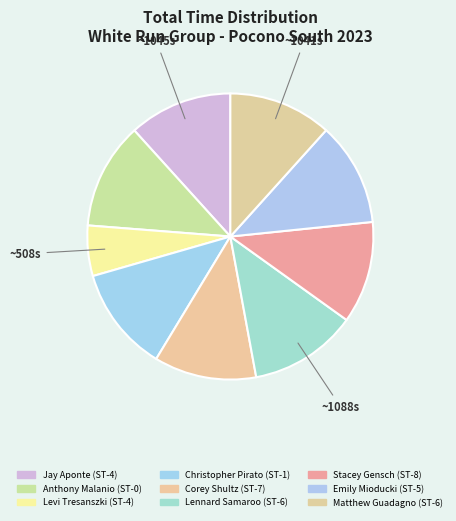

Count the number of slices in the pie.

9